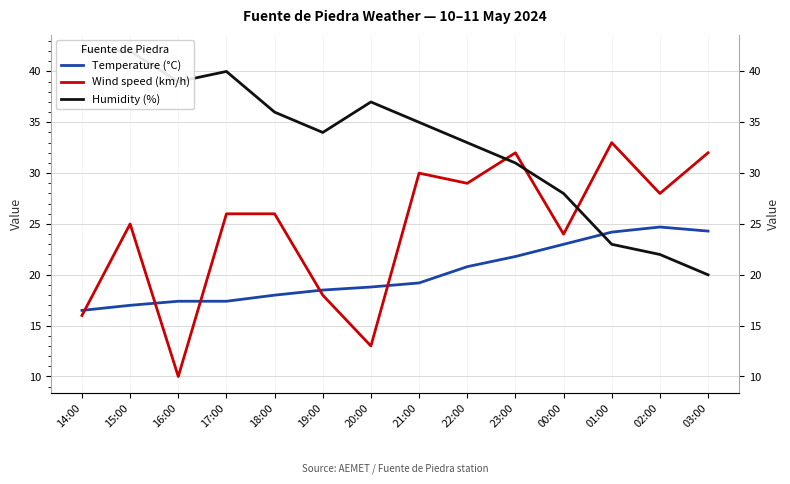

Which series ends up on top after the final intersection of Humidity (%) and Temperature (°C)?

Temperature (°C)